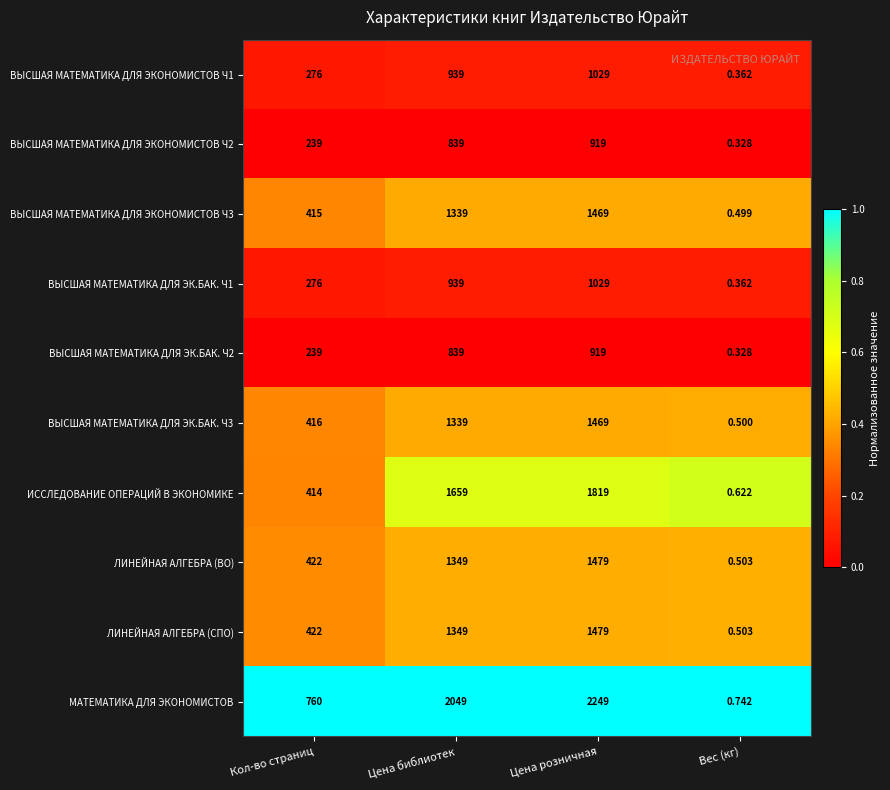

Where is ВЫСШАЯ МАТЕМАТИКА ДЛЯ ЭК.БАК. Ч3 nearest to the value 734?

Кол-во страниц